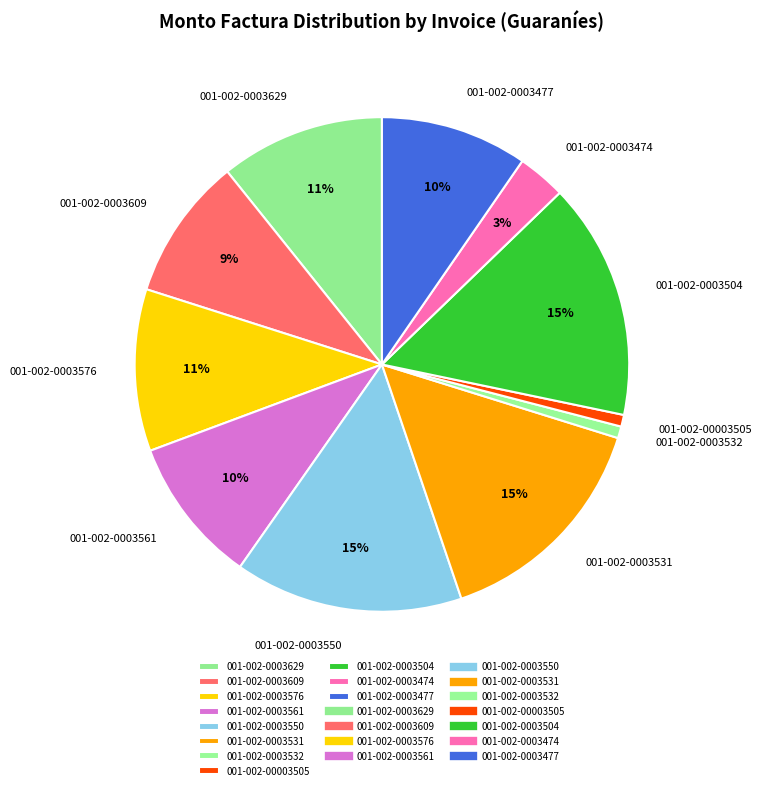

Is it true that 001-002-0003576 is 11% of the pie?

True